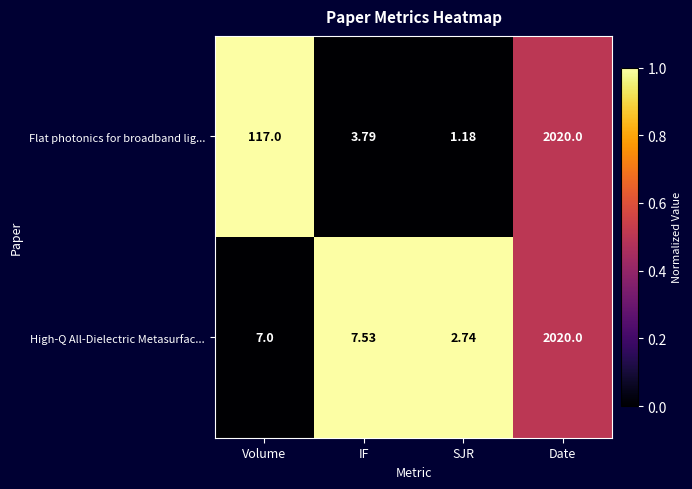

Which series has the widest spread of values?

Flat photonics for broadband lig...